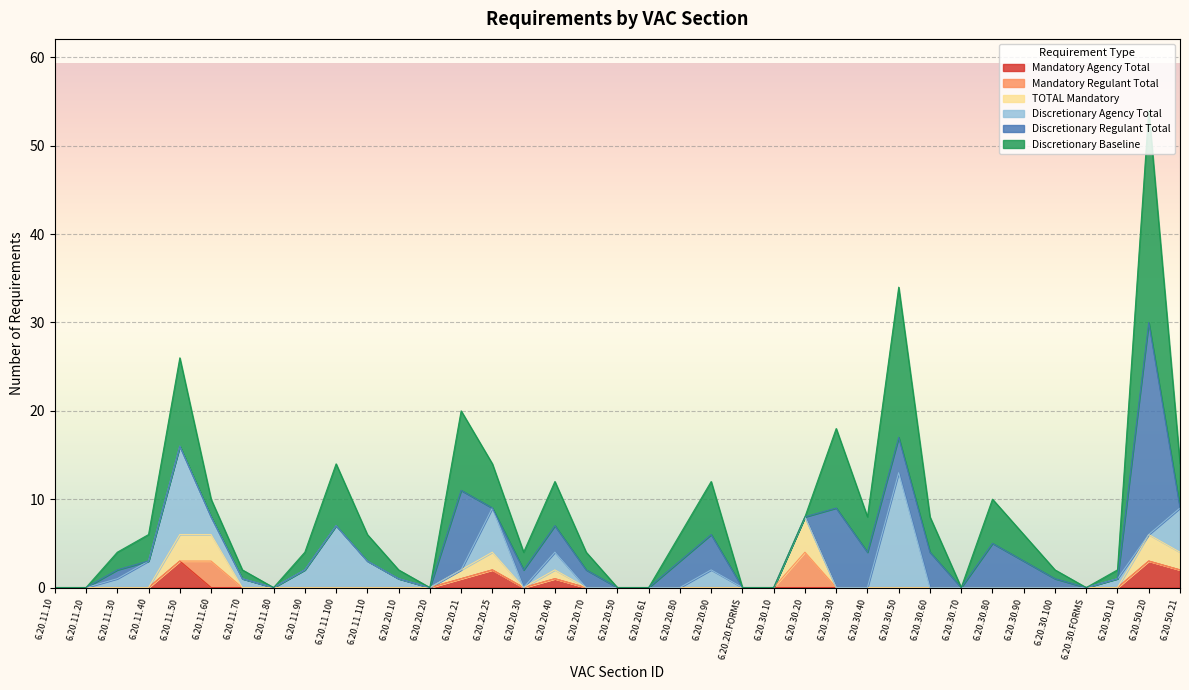

Between 6.20.20.FORMS and 6.20.30.50, which series saw the biggest shift?

Discretionary Baseline